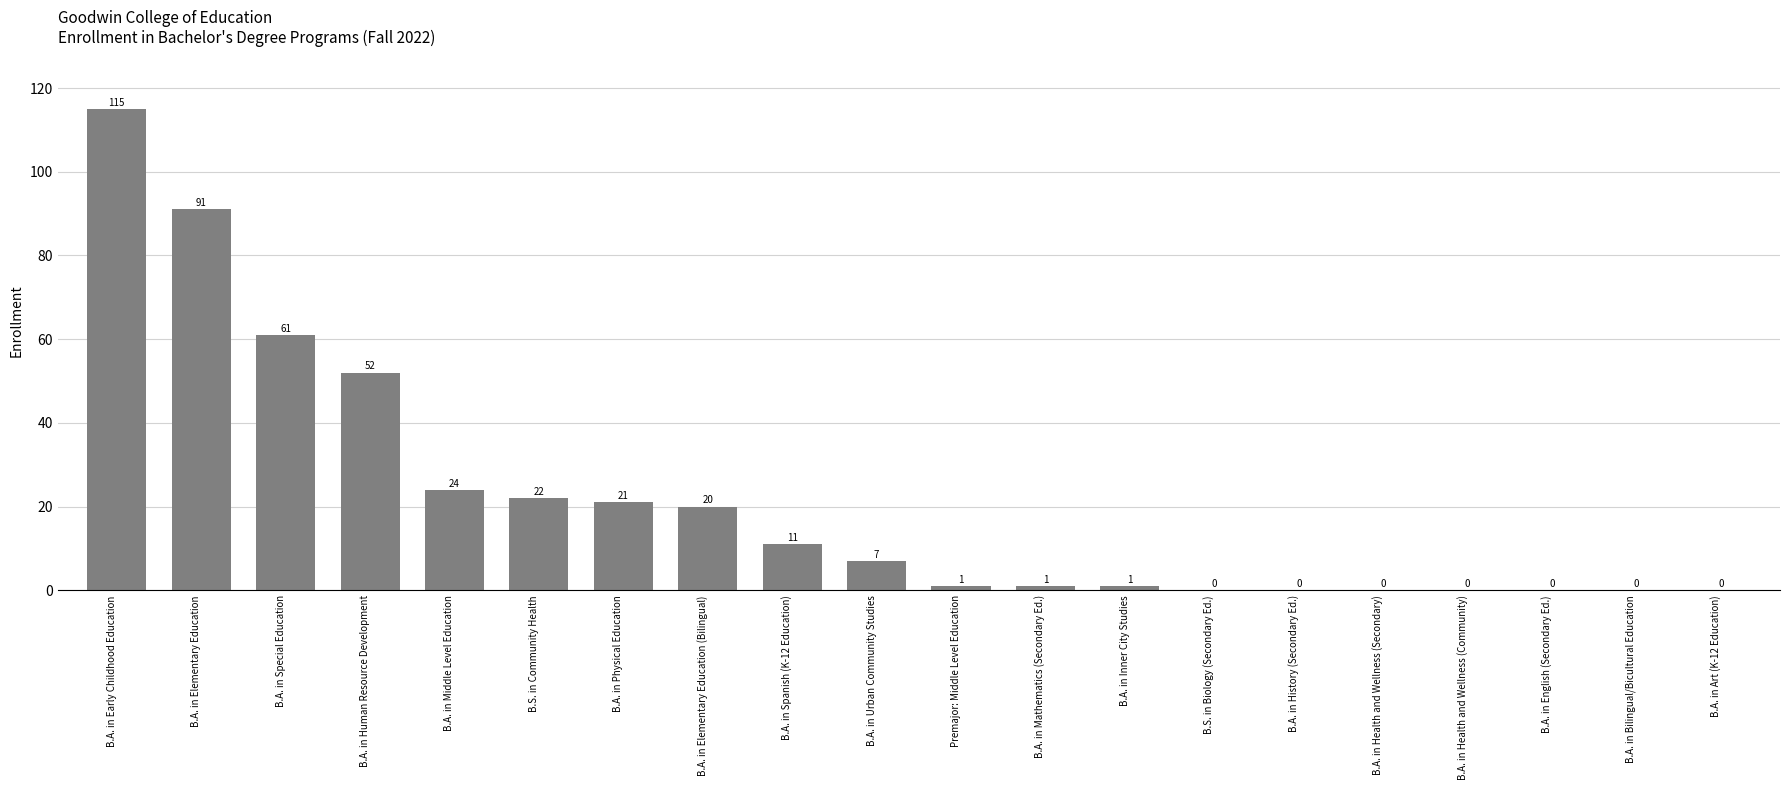

Reading left to right, what are all the values shown in this chart?

115	91	61	52	24	22	21	20	11	7	1	1	1	0	0	0	0	0	0	0